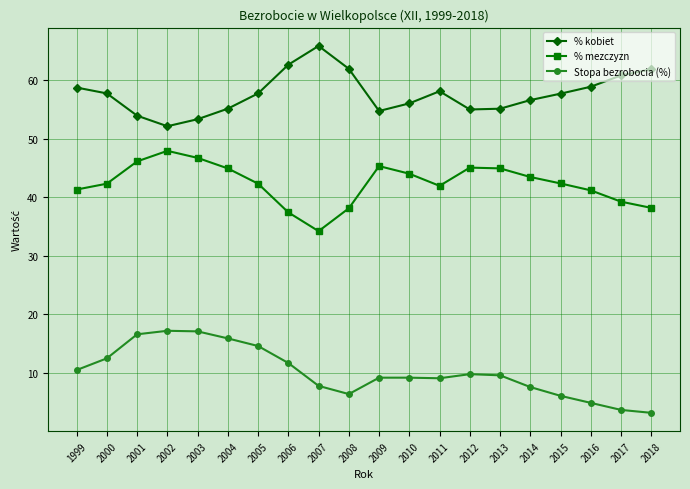

Is this an area chart (filled region under the line)?

No